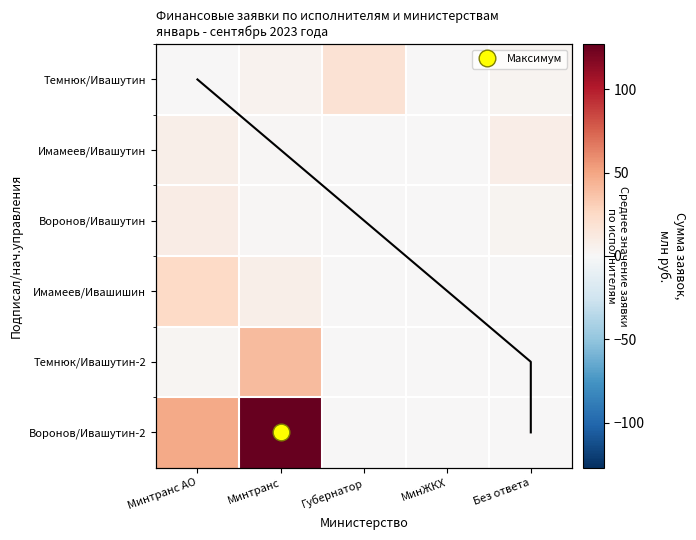

Which series changed the most between Минтранс АО and Минтранс?

Воронов/Ивашутин-2